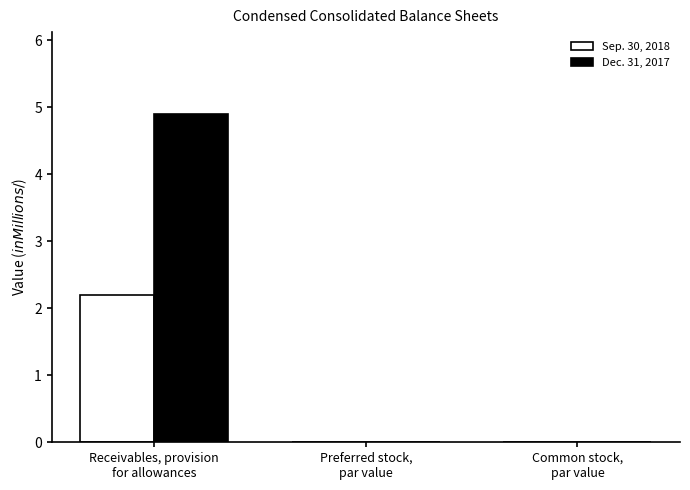

What is the maximum value shown in the chart?

4.9